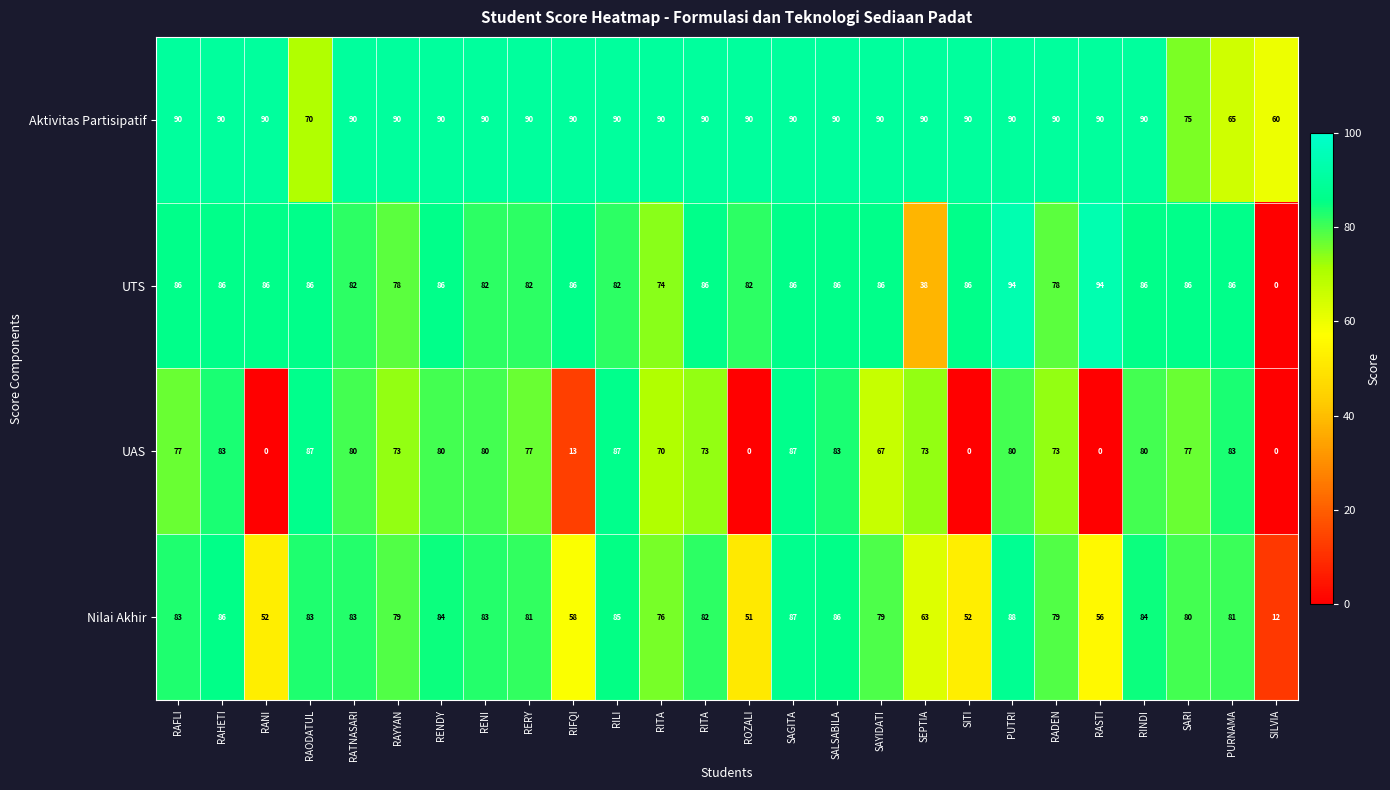

Reading left to right, extract all data points from this chart.

Aktivitas Partisipatif: RAFLI=90.0	RAHETI=90.0	RANI=90.0	RAODATUL=70.0	RATNASARI=90.0	RAYYAN=90.0	RENDY=90.0	RENI=90.0	RERY=90.0	RIFQI=90.0	RILI=90.0	RITA=90.0	RITA=90.0	ROZALI=90.0	SAGITA=90.0	SALSABILA=90.0	SAYIDATI=90.0	SEPTIA=90.0	SITI=90.0	PUTRI=90.0	RADEN=90.0	RASTI=90.0	RINDI=90.0	SARI=75.0	PURNAMA=65.0	SILVIA=60.0
UTS: RAFLI=86.0	RAHETI=86.0	RANI=86.0	RAODATUL=86.0	RATNASARI=82.0	RAYYAN=78.0	RENDY=86.0	RENI=82.0	RERY=82.0	RIFQI=86.0	RILI=82.0	RITA=74.0	RITA=86.0	ROZALI=82.0	SAGITA=86.0	SALSABILA=86.0	SAYIDATI=86.0	SEPTIA=38.0	SITI=86.0	PUTRI=94.0	RADEN=78.0	RASTI=94.0	RINDI=86.0	SARI=86.0	PURNAMA=86.0	SILVIA=0.0
UAS: RAFLI=77.0	RAHETI=83.0	RANI=0.0	RAODATUL=87.0	RATNASARI=80.0	RAYYAN=73.0	RENDY=80.0	RENI=80.0	RERY=77.0	RIFQI=13.0	RILI=87.0	RITA=70.0	RITA=73.0	ROZALI=0.0	SAGITA=87.0	SALSABILA=83.0	SAYIDATI=67.0	SEPTIA=73.0	SITI=0.0	PUTRI=80.0	RADEN=73.0	RASTI=0.0	RINDI=80.0	SARI=77.0	PURNAMA=83.0	SILVIA=0.0
Nilai Akhir: RAFLI=83.0	RAHETI=86.0	RANI=52.0	RAODATUL=83.0	RATNASARI=83.0	RAYYAN=79.0	RENDY=84.0	RENI=83.0	RERY=81.0	RIFQI=58.0	RILI=85.0	RITA=76.0	RITA=82.0	ROZALI=51.0	SAGITA=87.0	SALSABILA=86.0	SAYIDATI=79.0	SEPTIA=63.0	SITI=52.0	PUTRI=88.0	RADEN=79.0	RASTI=56.0	RINDI=84.0	SARI=80.0	PURNAMA=81.0	SILVIA=12.0